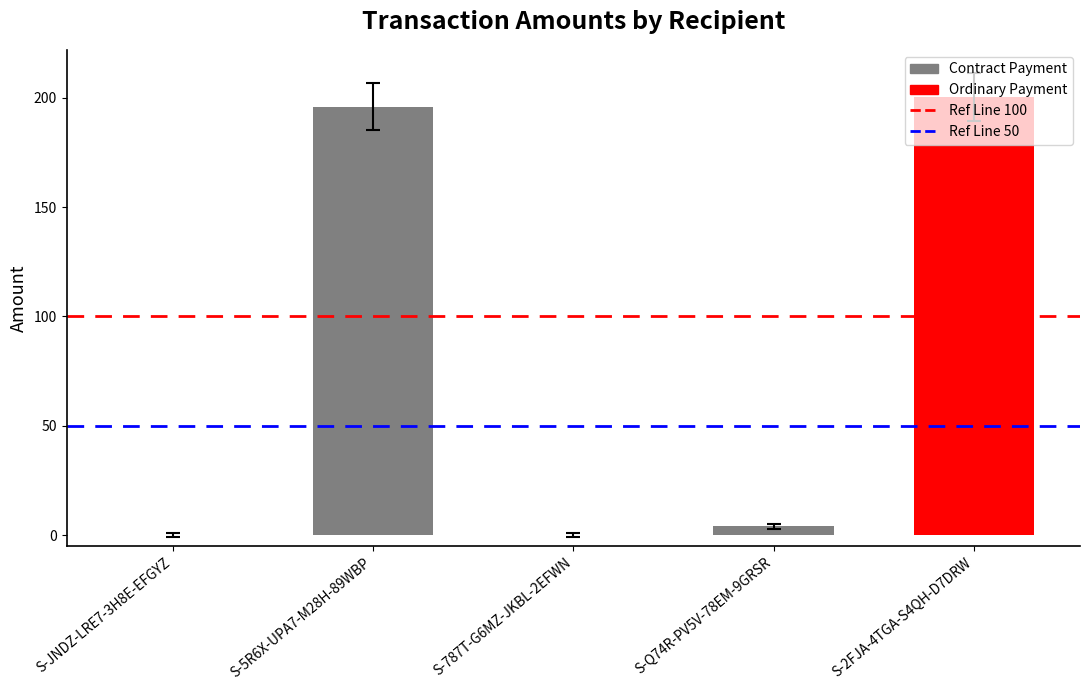

What is the maximum value shown in the chart?

200.3